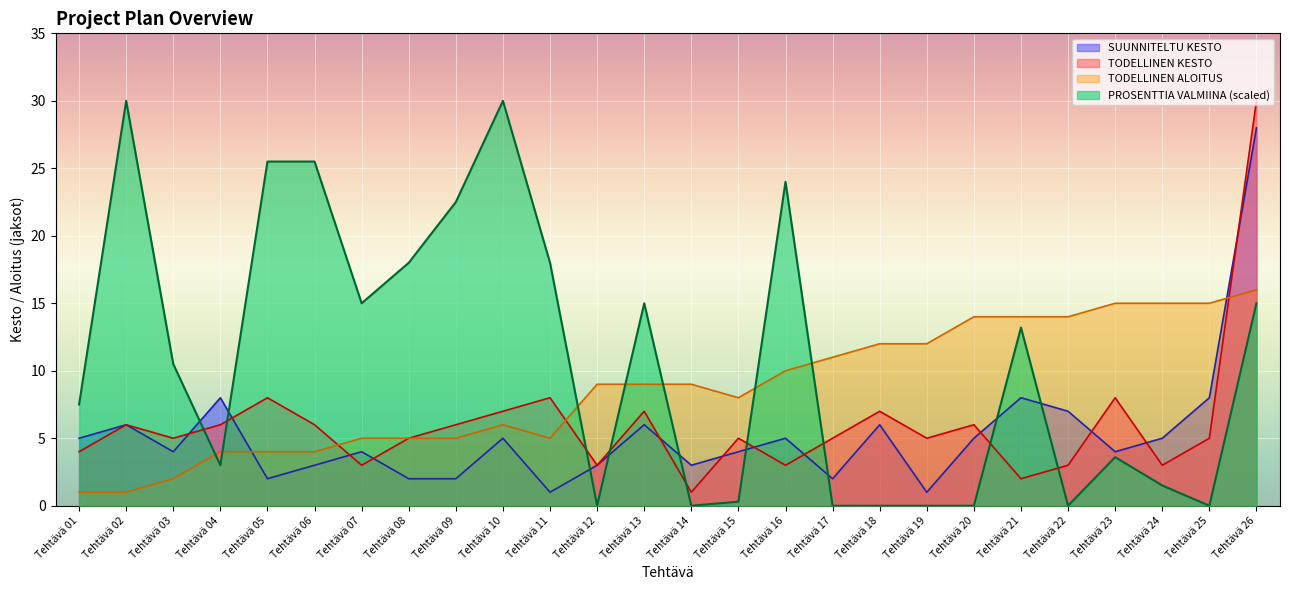

What are all the series names shown in the legend?

SUUNNITELTU KESTO, TODELLINEN KESTO, TODELLINEN ALOITUS, PROSENTTIA VALMIINA (scaled)